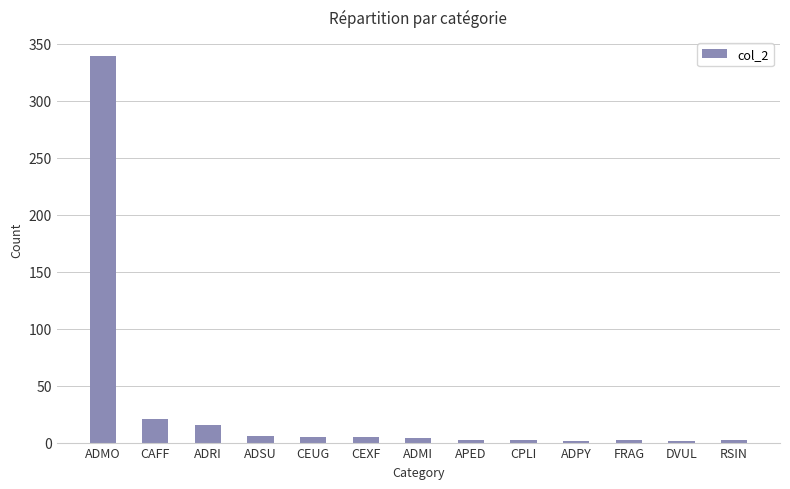

What is the sum of the values at CEXF and APED?

7